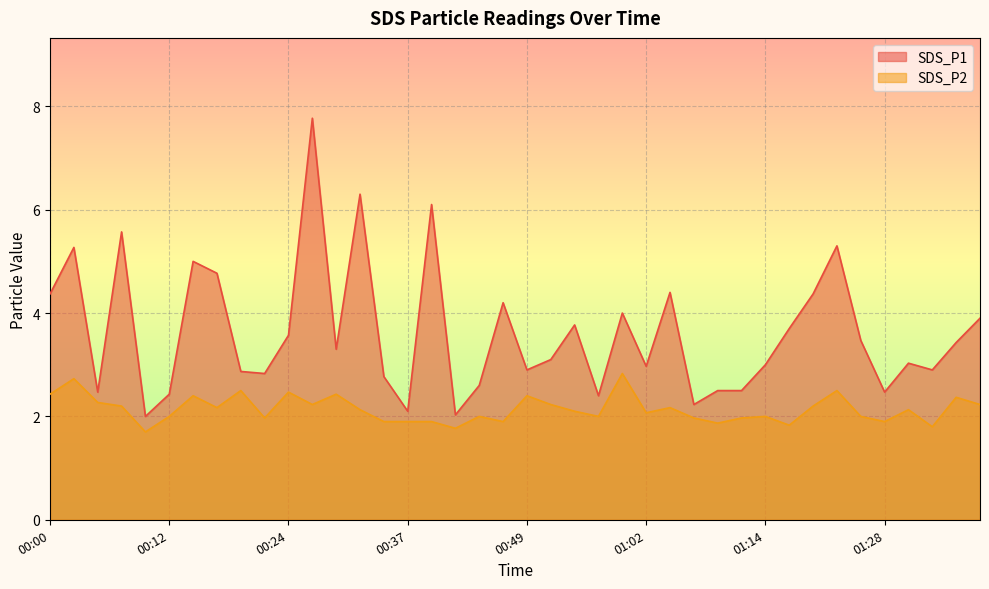

Between 00:47 and 01:12, which series saw the biggest shift?

SDS_P1